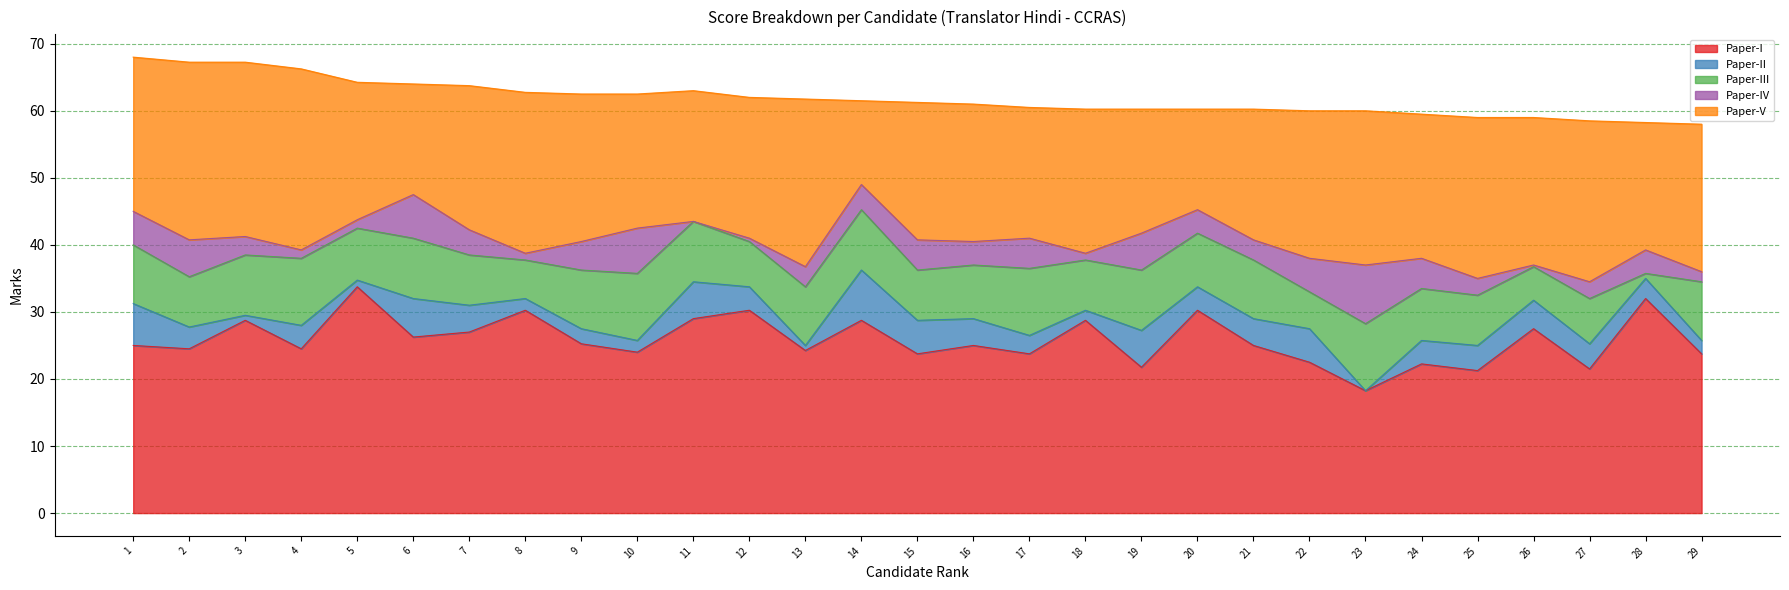

At which label does Paper-I first exceed 25?

3